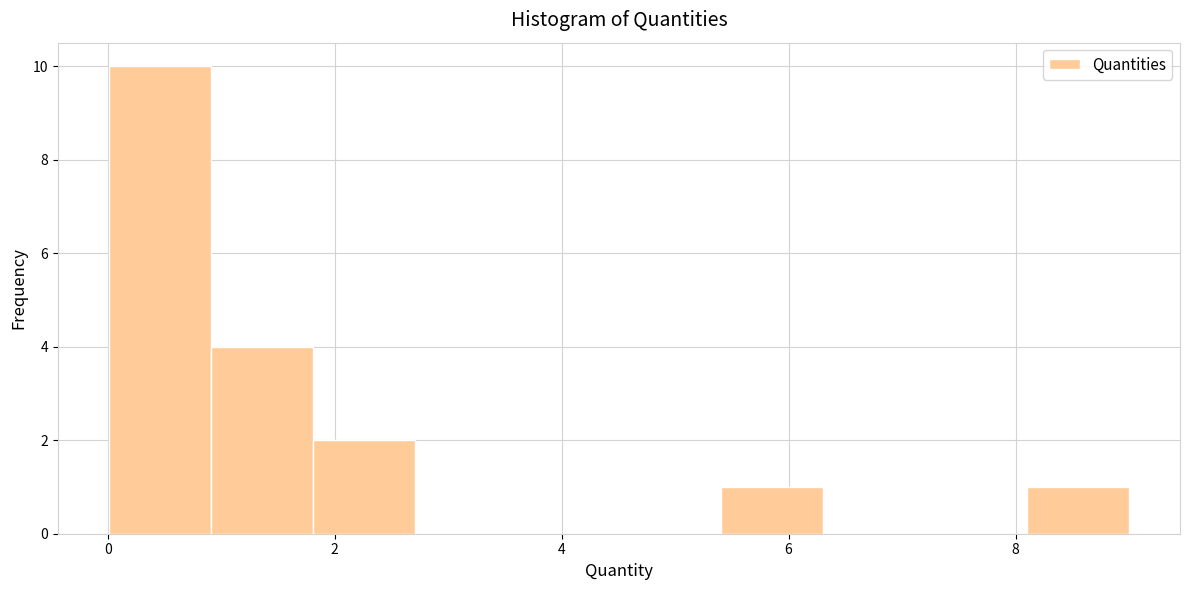

Reading left to right, transcribe this chart: for each bar, give the range it covers on the x-axis and its height. Neither the bar edges nor the heights are printed on the chart, so give them approximately, as read against the axes.

0.0 to 1.0: 10
1.0 to 1.8: 4
1.8 to 2.8: 2
2.8 to 3.6: 0
3.6 to 4.6: 0
4.6 to 5.4: 0
5.4 to 6.4: 1
6.4 to 7.2: 0
7.2 to 8.2: 0
8.2 to 9.0: 1